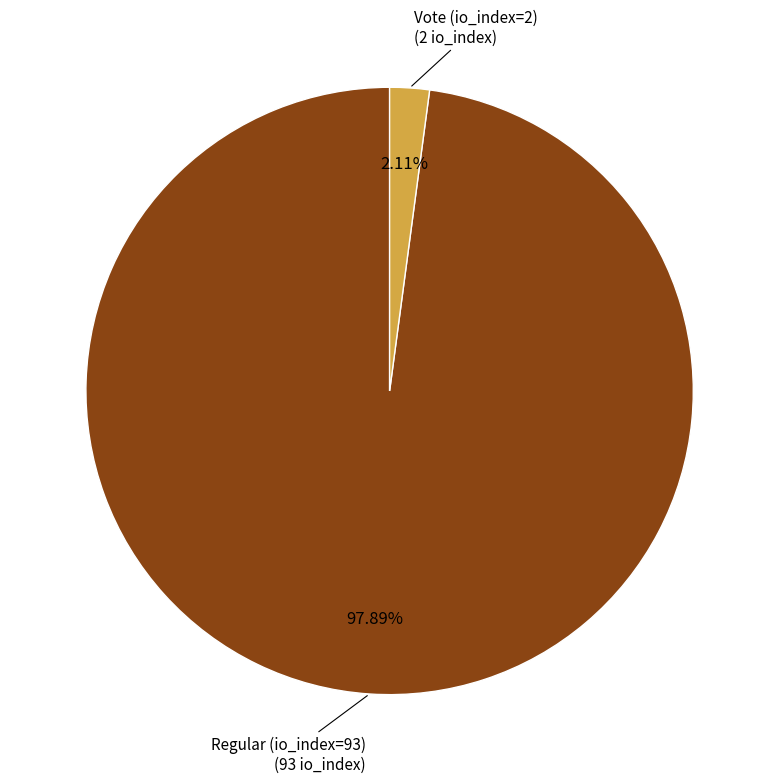

Is there a majority slice in this chart?

Yes